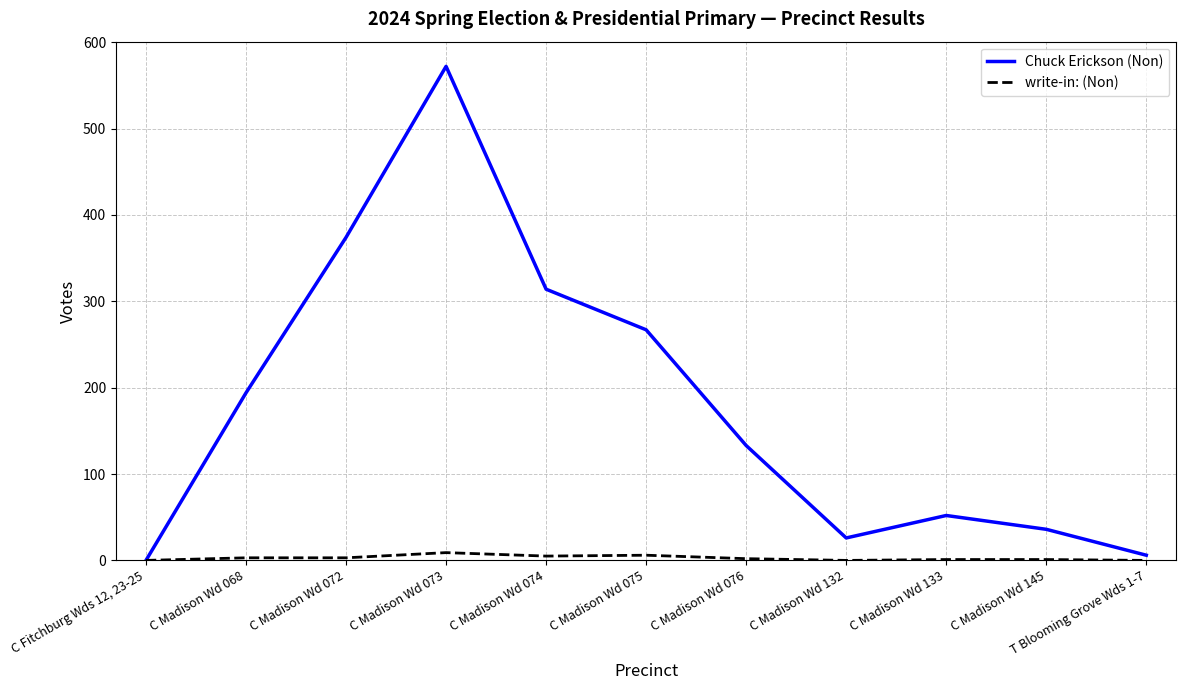

True or false: Chuck Erickson (Non) has a value of 52 at C Madison Wd 133.

True